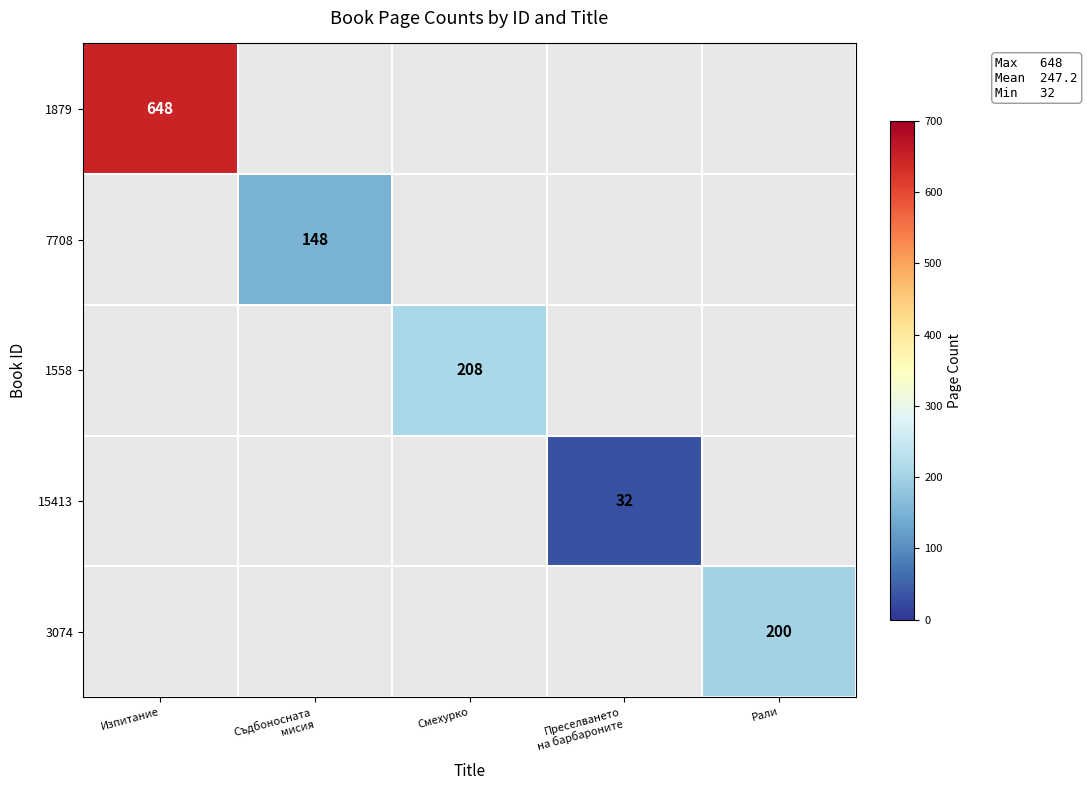

The 1879 series shows 929 at Изпитание. True or false?

False